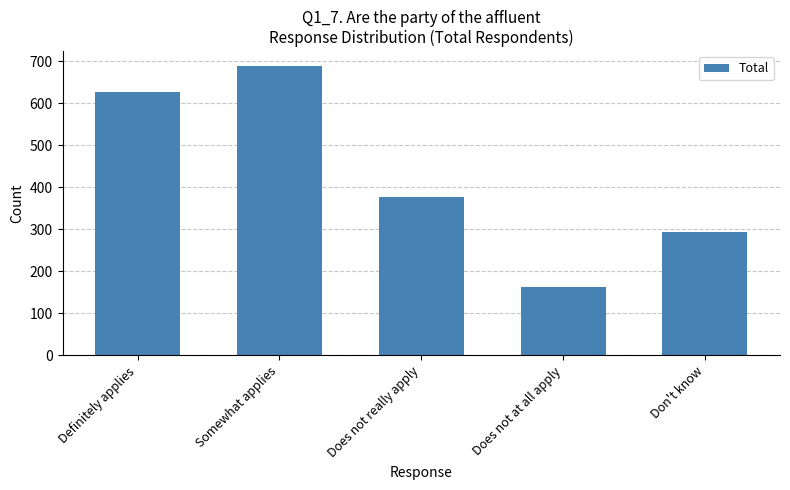

Between Somewhat applies and Does not really apply, which is larger?

Somewhat applies